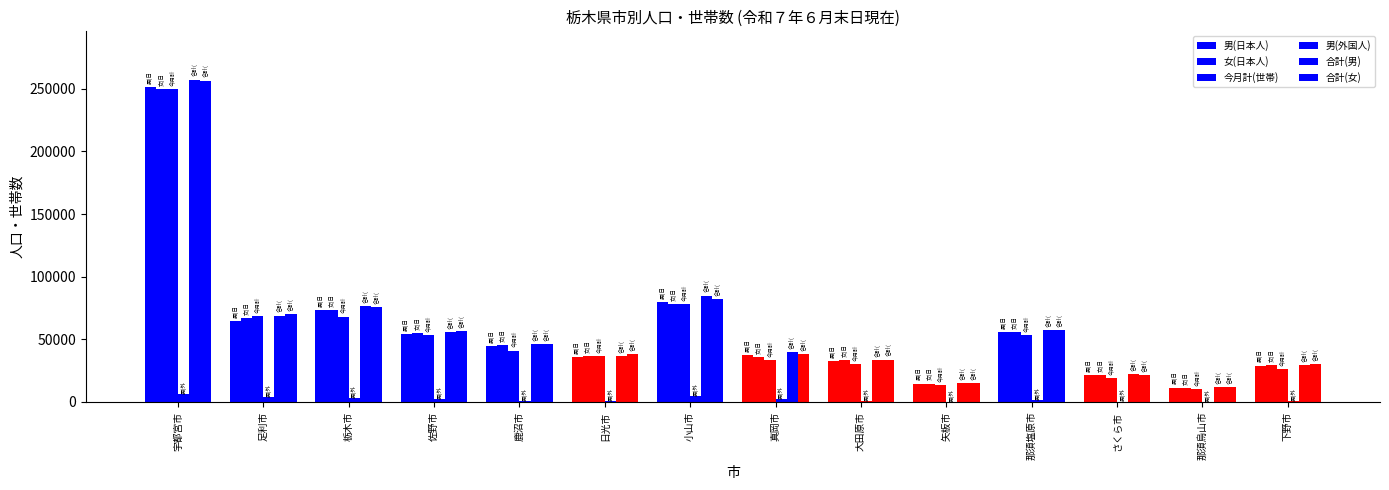

Count the number of data series in this chart.

6